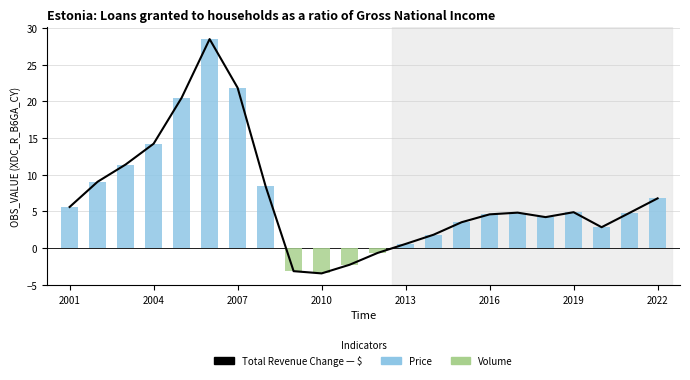

What is the difference between the maximum and minimum values in the Total Revenue Change — $ series?

32.0